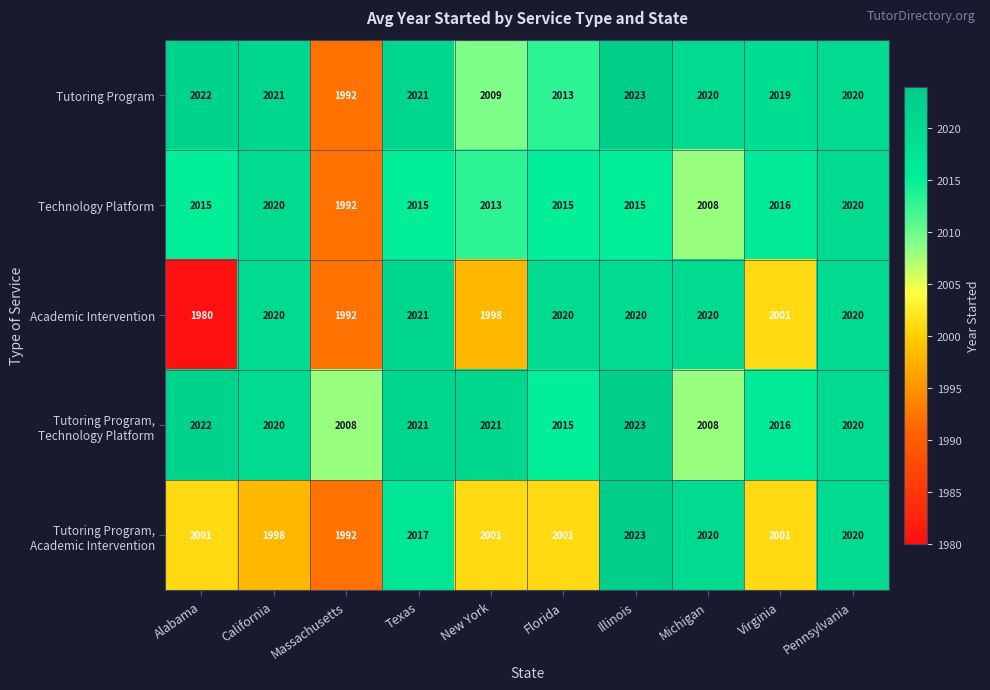

At how many categories does at least one series exceed 1988?

10